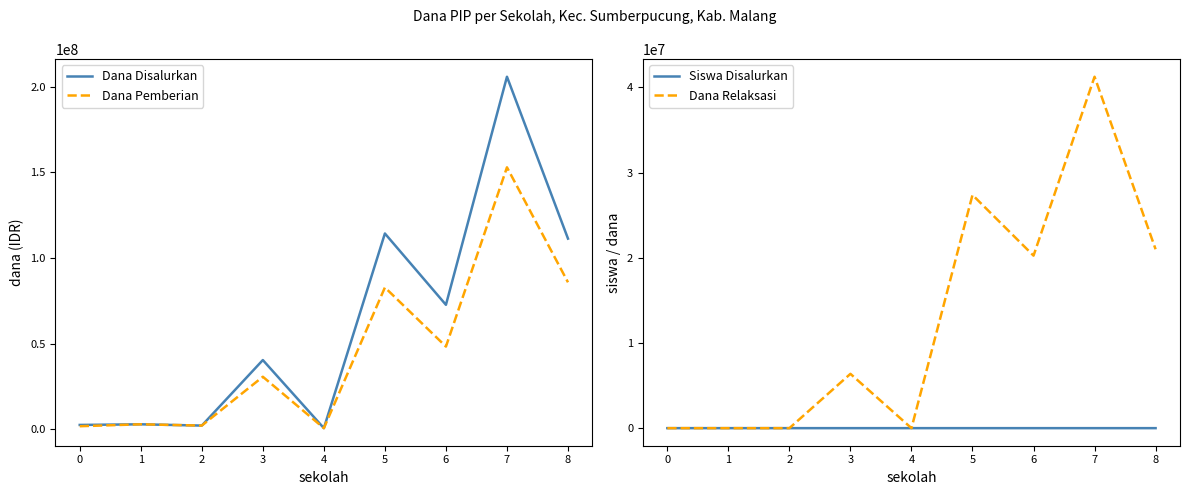

What is the difference between the second highest and second lowest values in the Dana Relaksasi series?

27375000